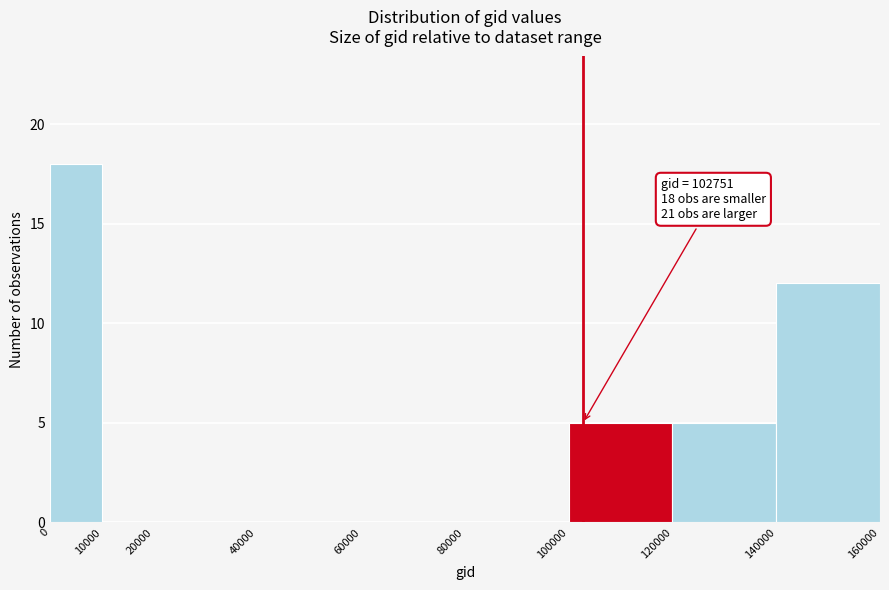

Which range on the x-axis has the tallest bar?

0 to 10000